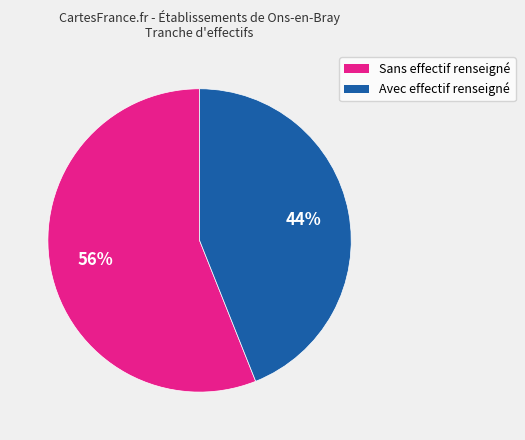

Count the number of slices in the pie.

2